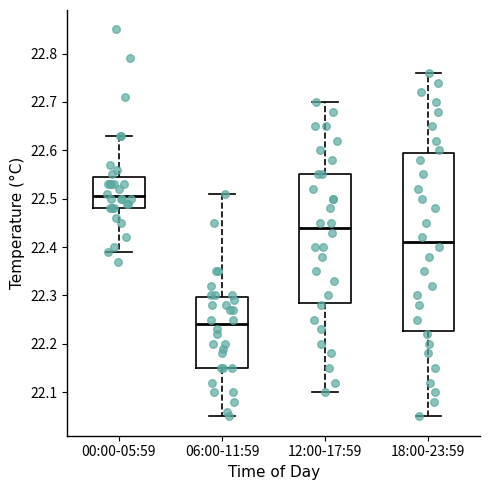

Which box is the tallest, from its lower edge to its upper edge?

18:00-23:59